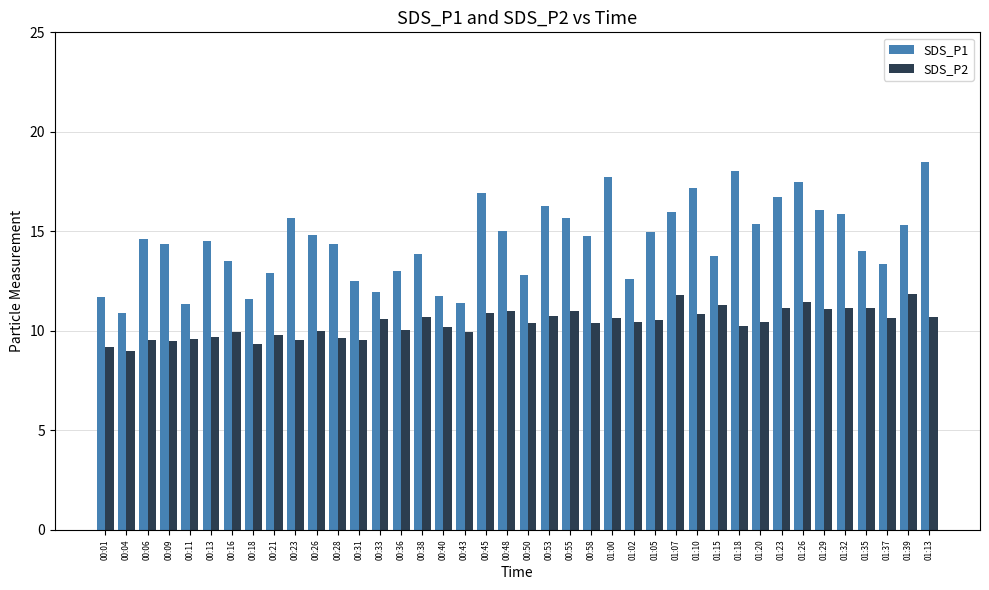

How many data points does each series have?

40